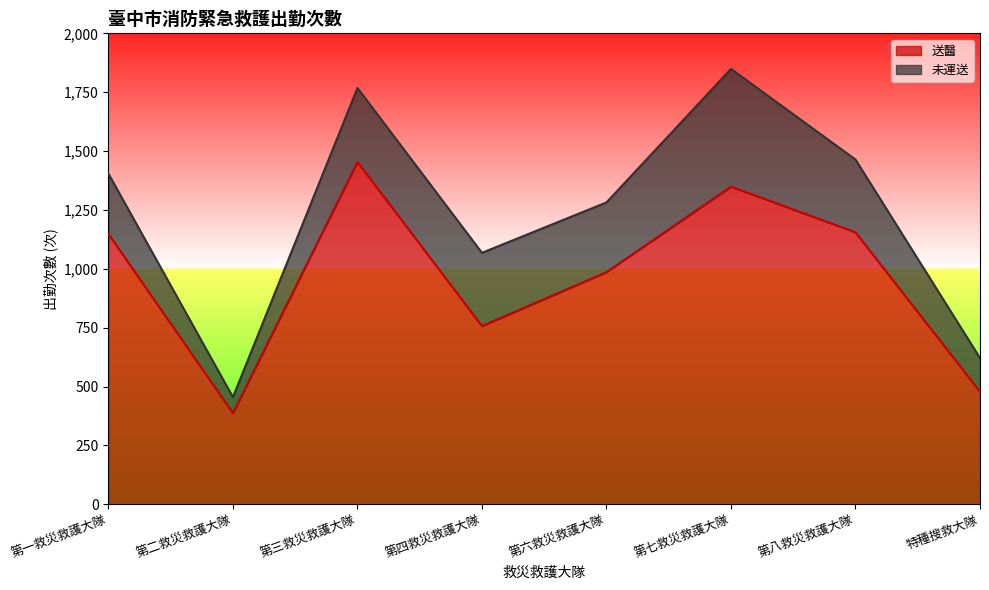

What position from the right is 第二救災救護大隊?

7